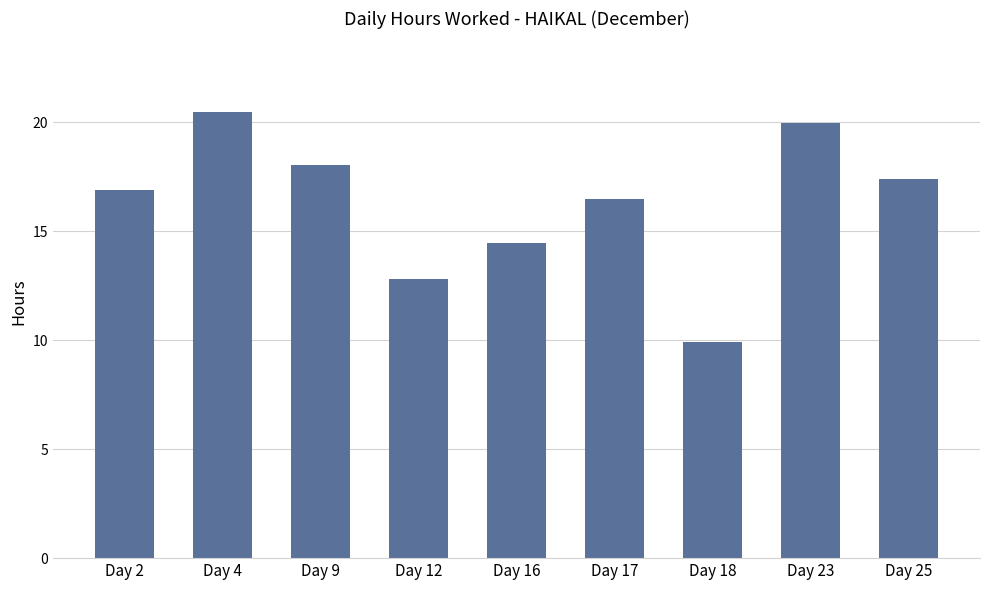

What is the value of the 9th bar from the left?

17.4